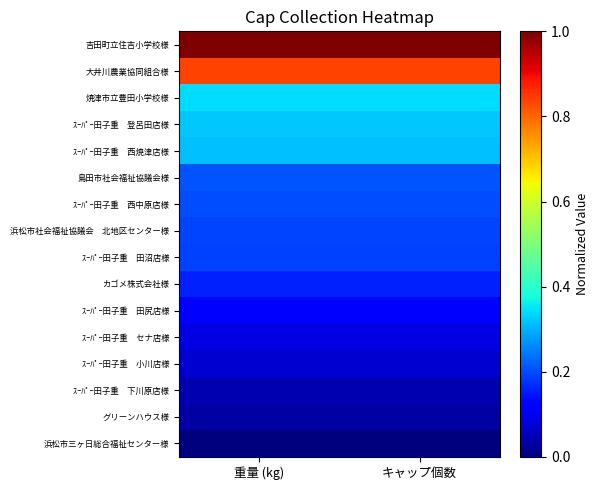

What is the total value across all series at キャップ個数?

4.1